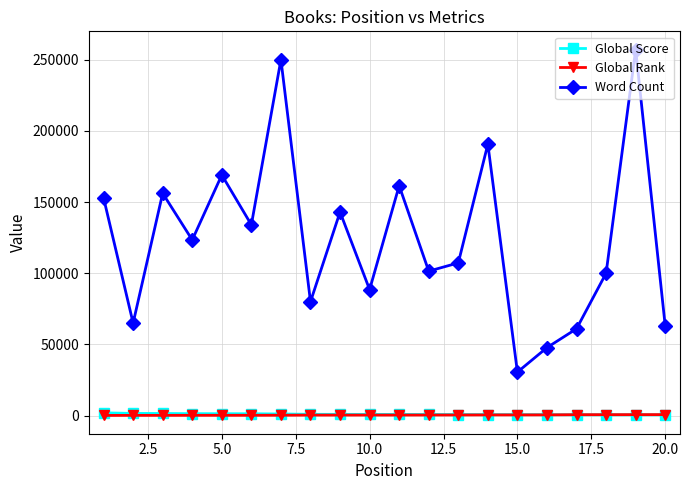

What is the maximum value shown in the chart?

257045